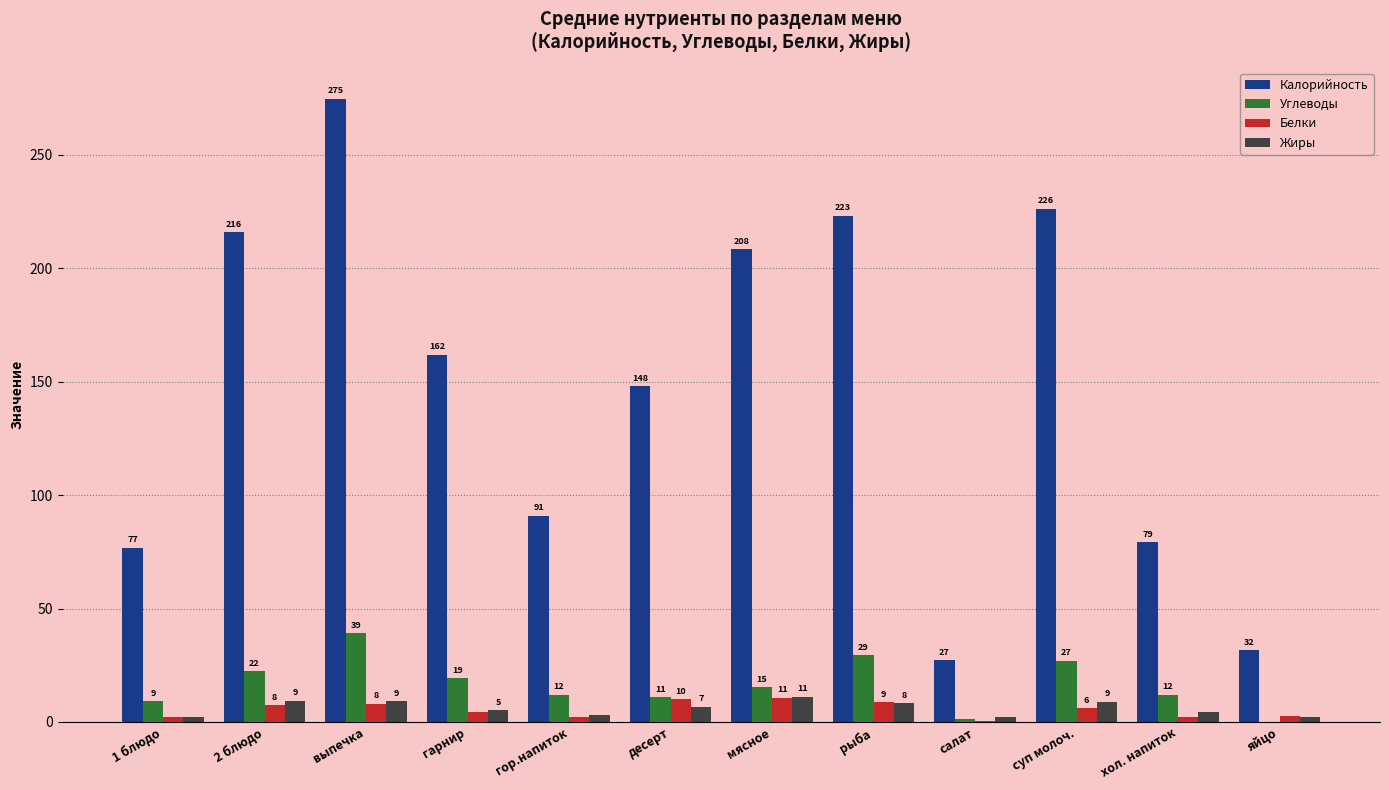

Which series has the largest range (max minus min)?

Калорийность